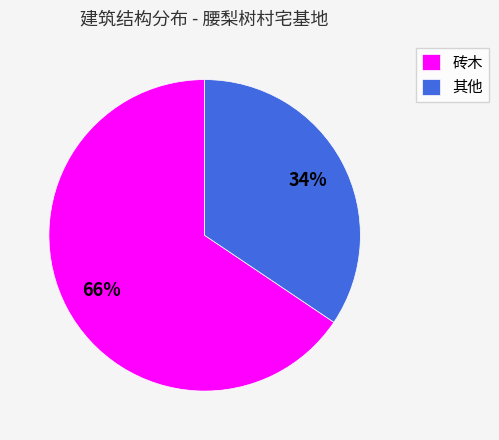

Rank the categories by value from lowest to highest.

其他, 砖木